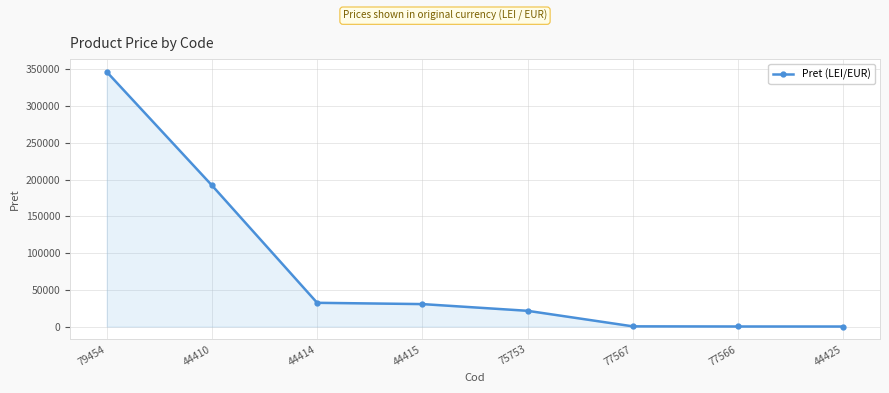

What is the maximum value shown in the chart?

346417.0